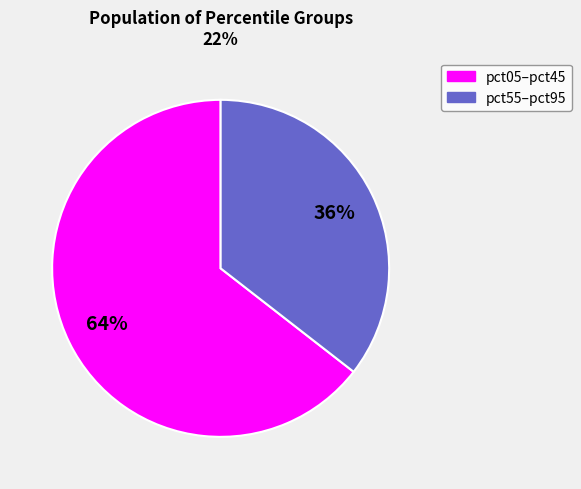

Rank the categories by value from highest to lowest.

pct05–pct45, pct55–pct95